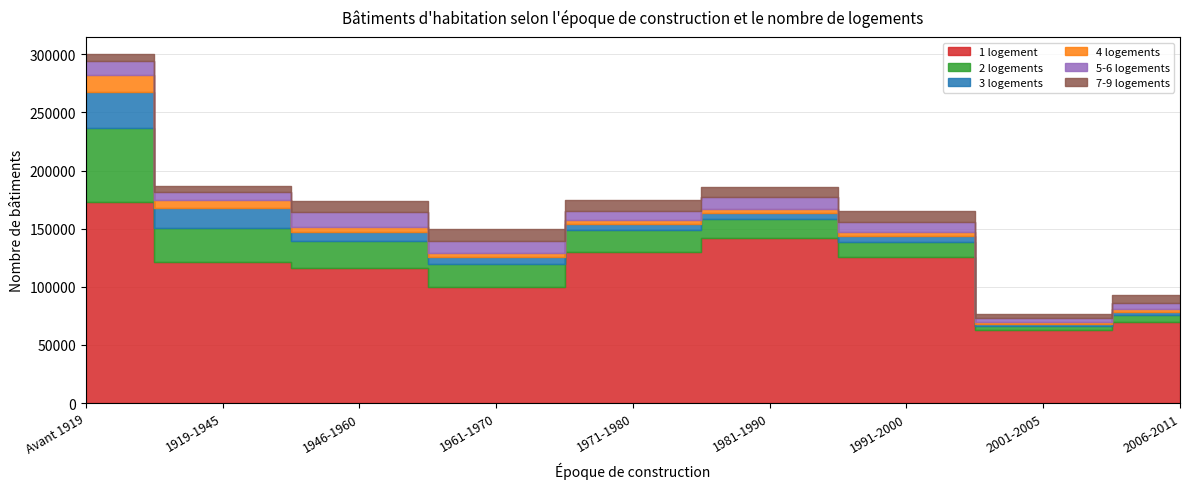

How many data points in 3 logements are less than 5225?

4